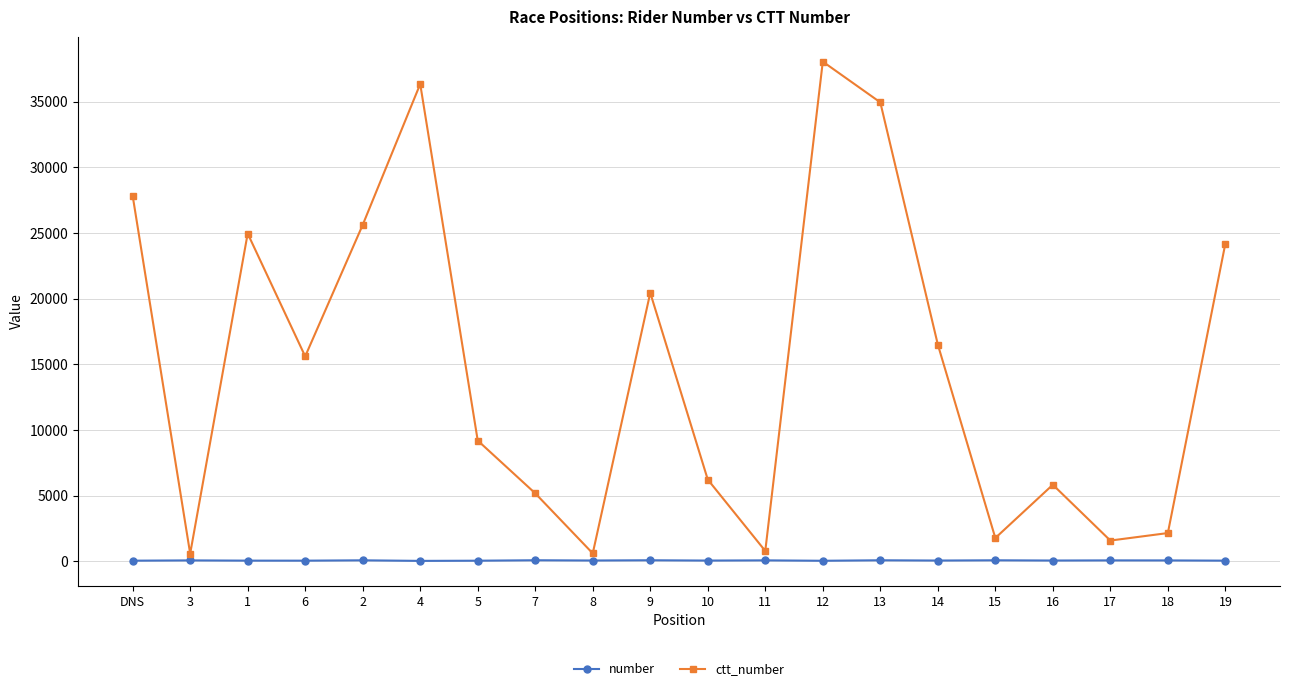

Between 13 and 19, which series saw the biggest shift?

ctt_number